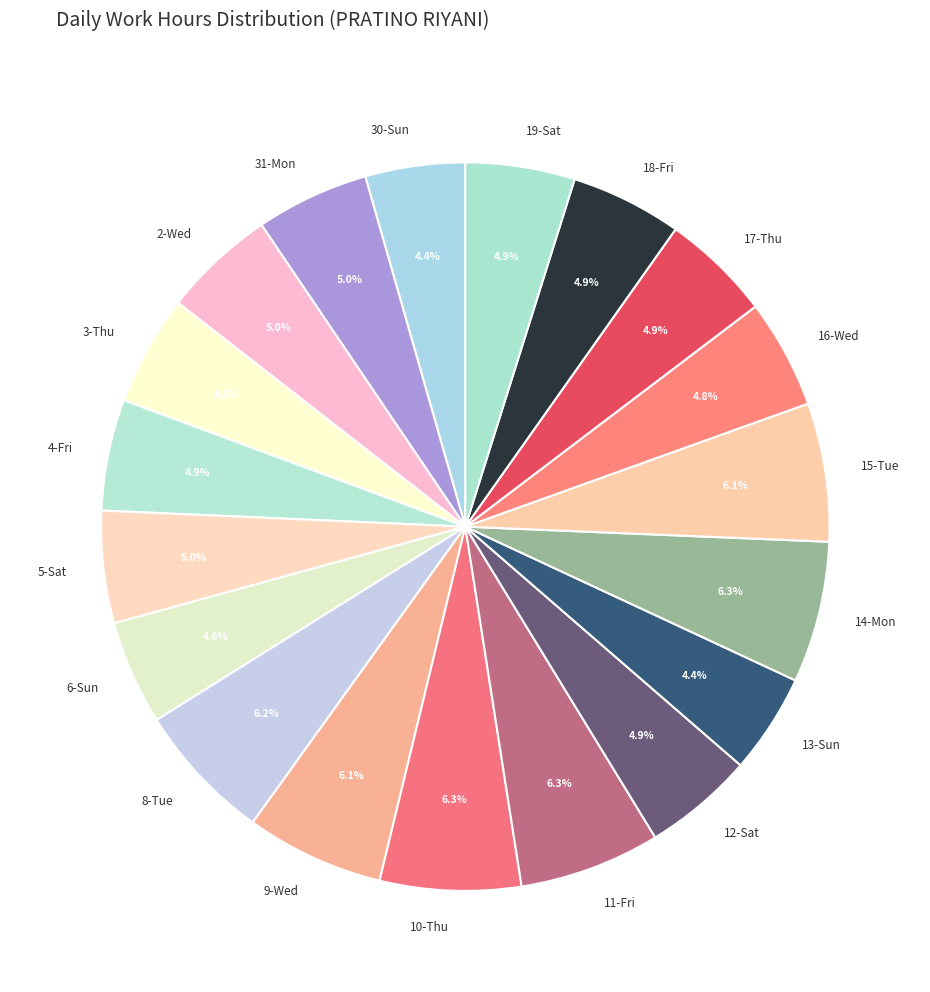

Between 12-Sat and 15-Tue, which is larger?

15-Tue